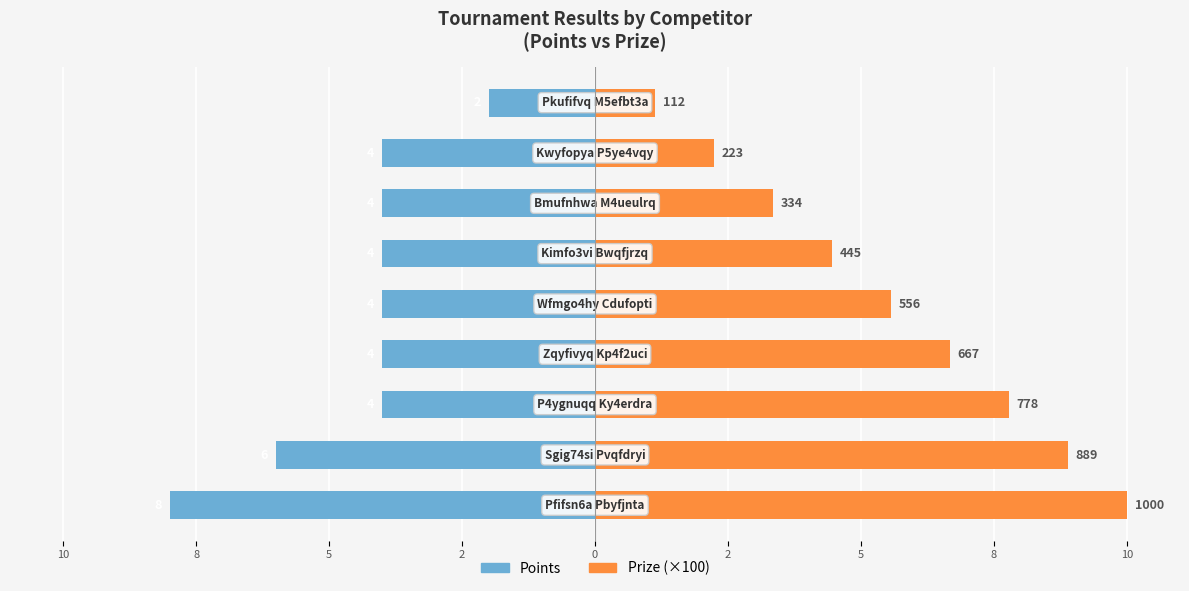

What are all the series names shown in the legend?

Points, Prize (×100)